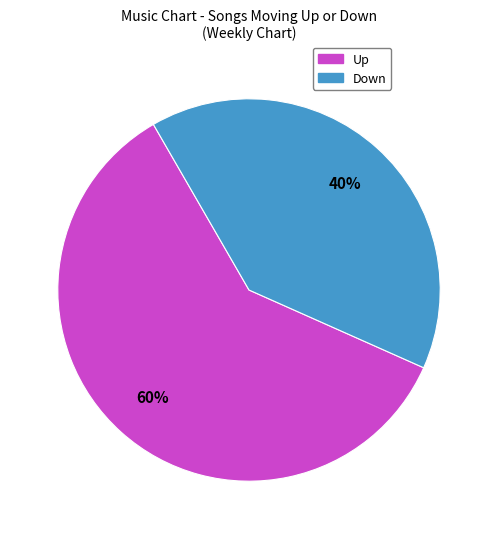

To the nearest percent, what is the average slice percentage?

50%